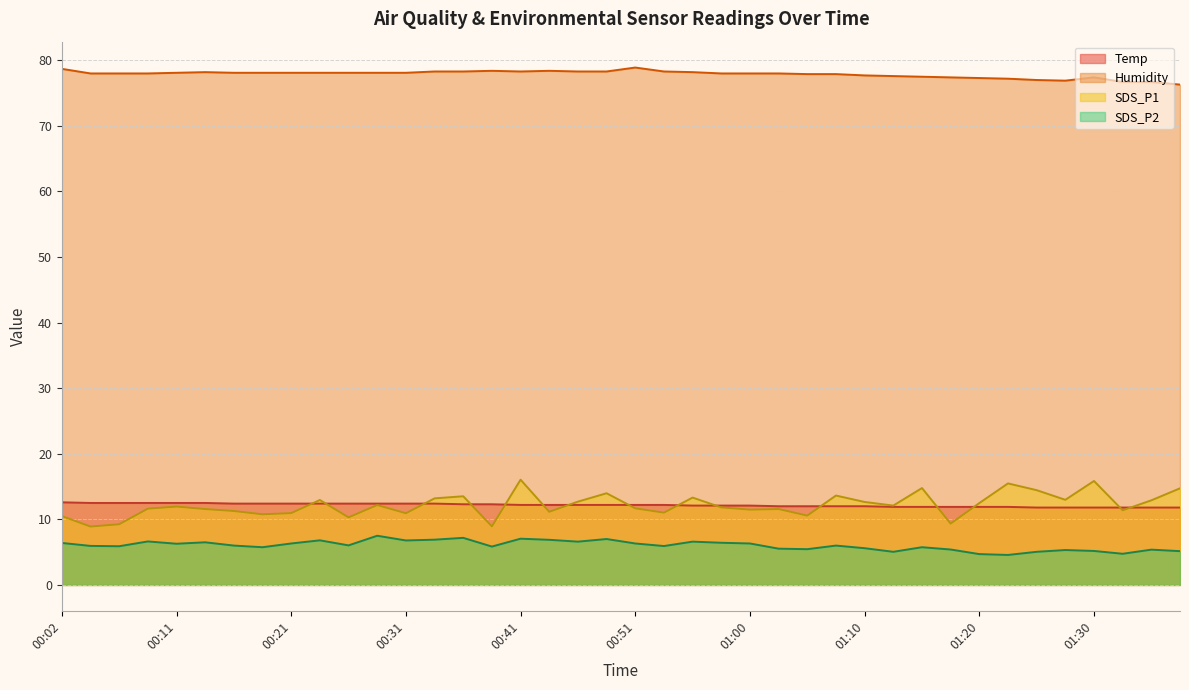

What is the value of the Humidity point at the 8th from the left?

78.1